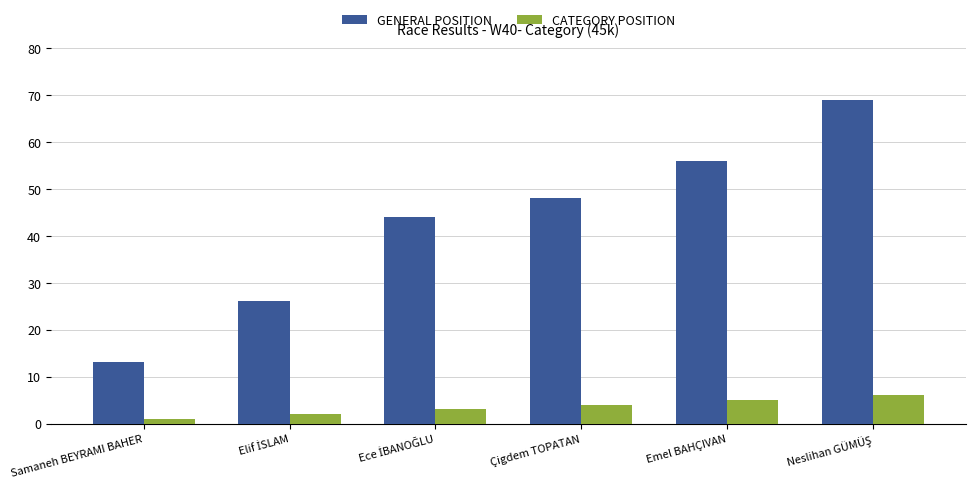

Does the chart contain stacked bars?

No